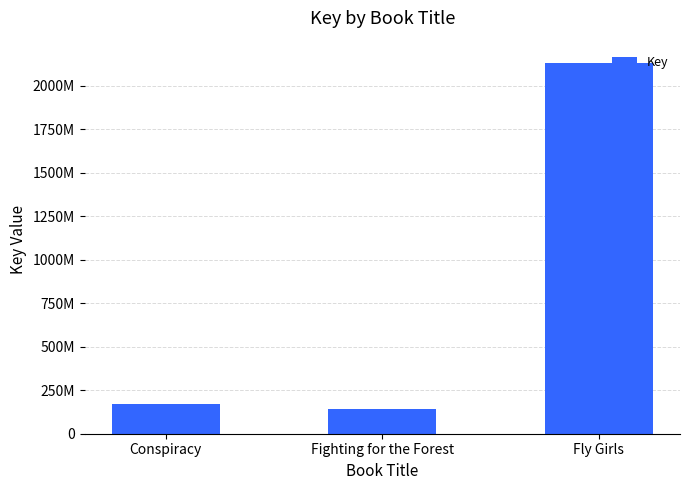

Where is the data nearest to the value 1134484259?

Conspiracy